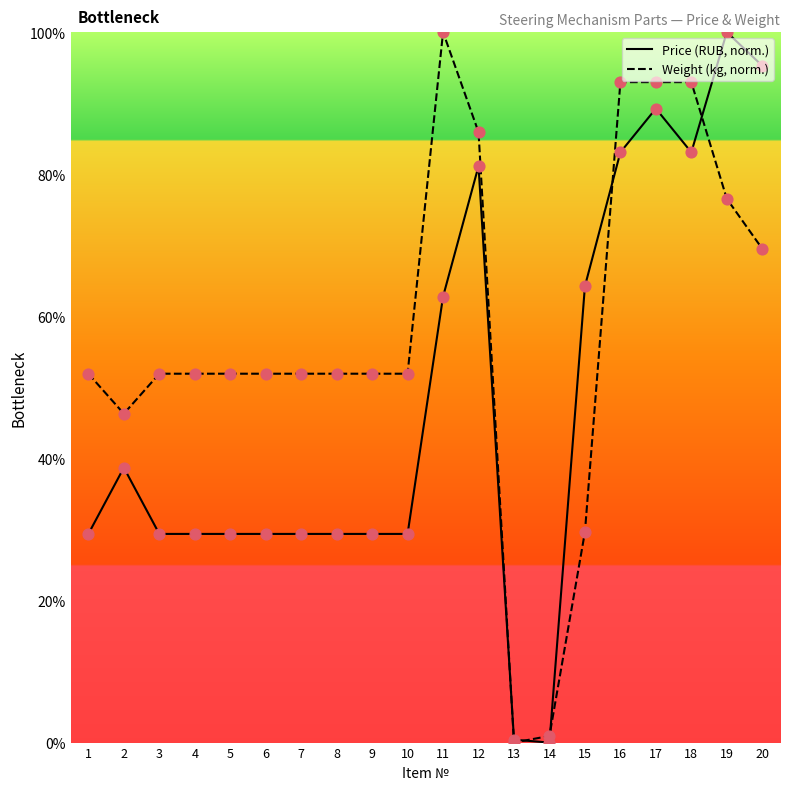

At which category is the sum across all series the highest?

17